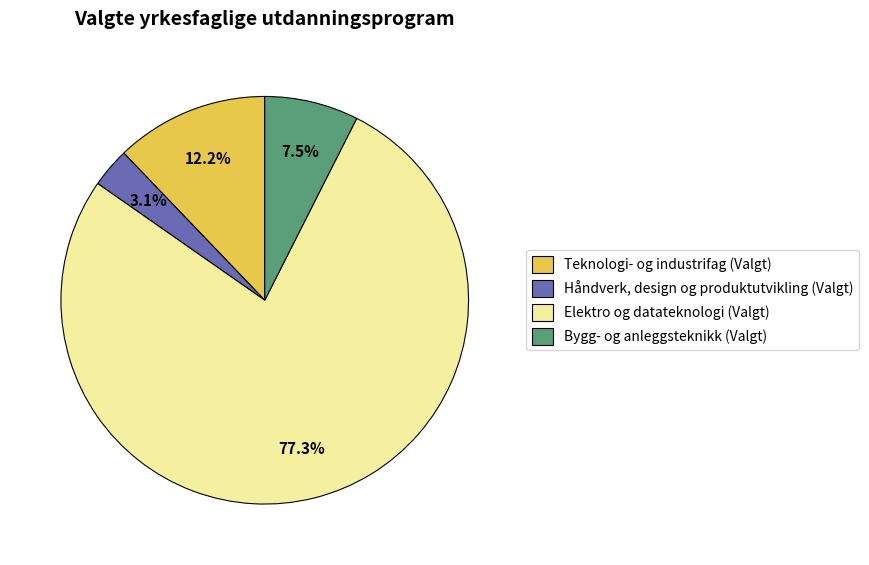

What percentage is NOT represented by Bygg- og anleggsteknikk (Valgt)?

92.5%